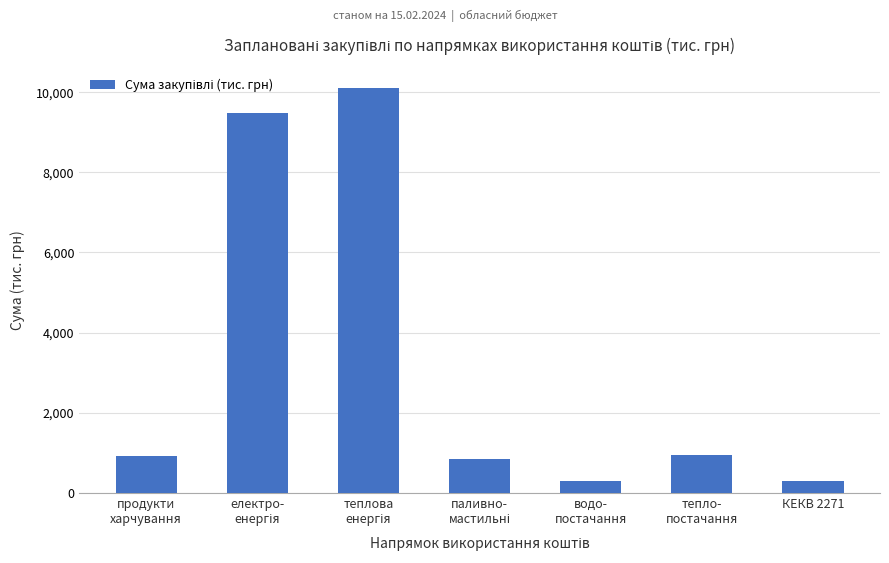

What is the average value?

3271.5